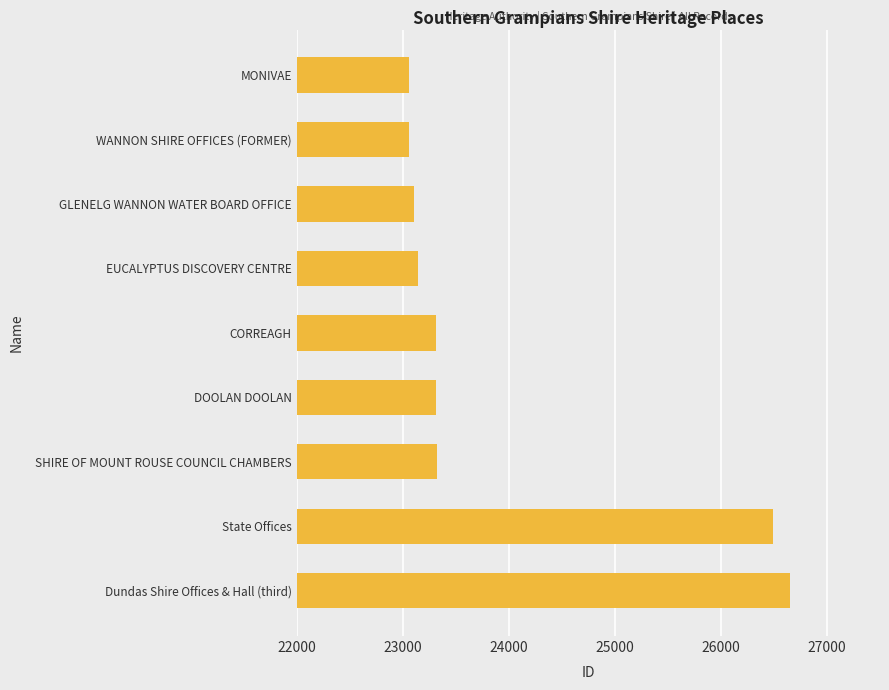

At which category does the chart reach its peak across all series?

Dundas Shire Offices & Hall (third)